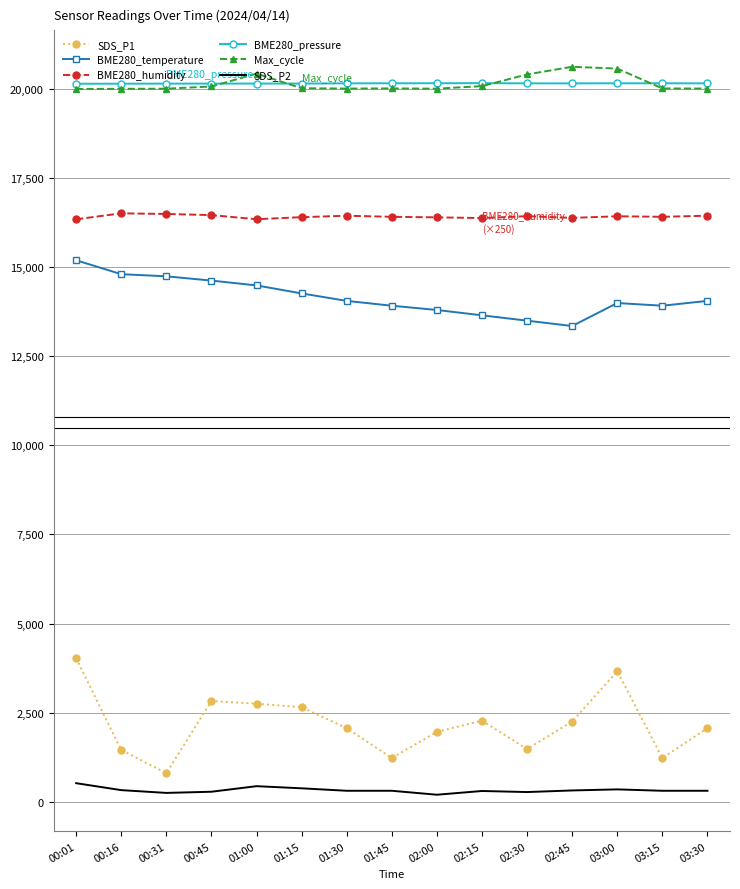

Is it true that BME280_temperature equals 13650.0 at 02:15?

True